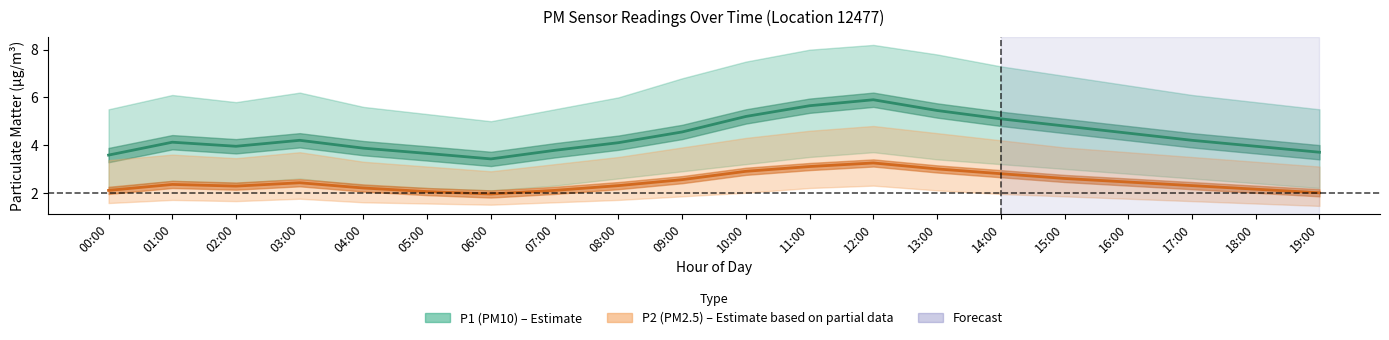

Where is P2_lower nearest to the value 1?

19:00